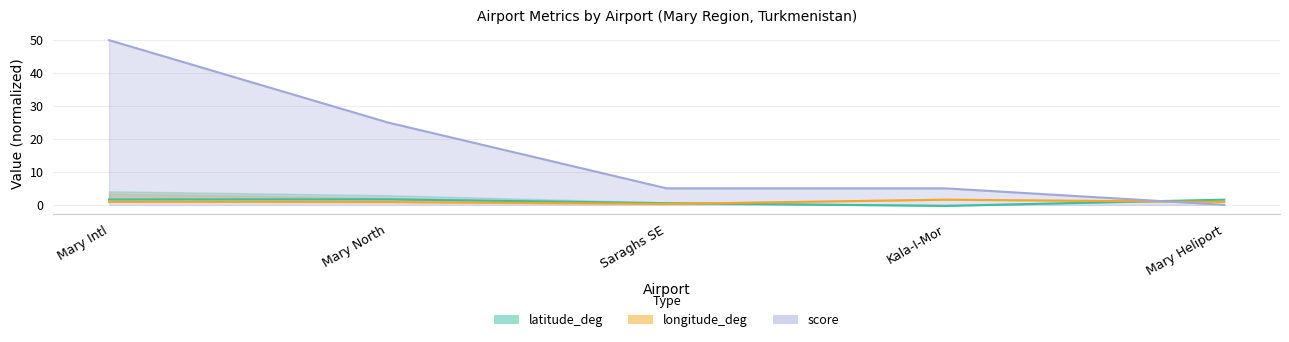

The value of longitude_deg at Saraghs SE is 0.1. True or false?

False